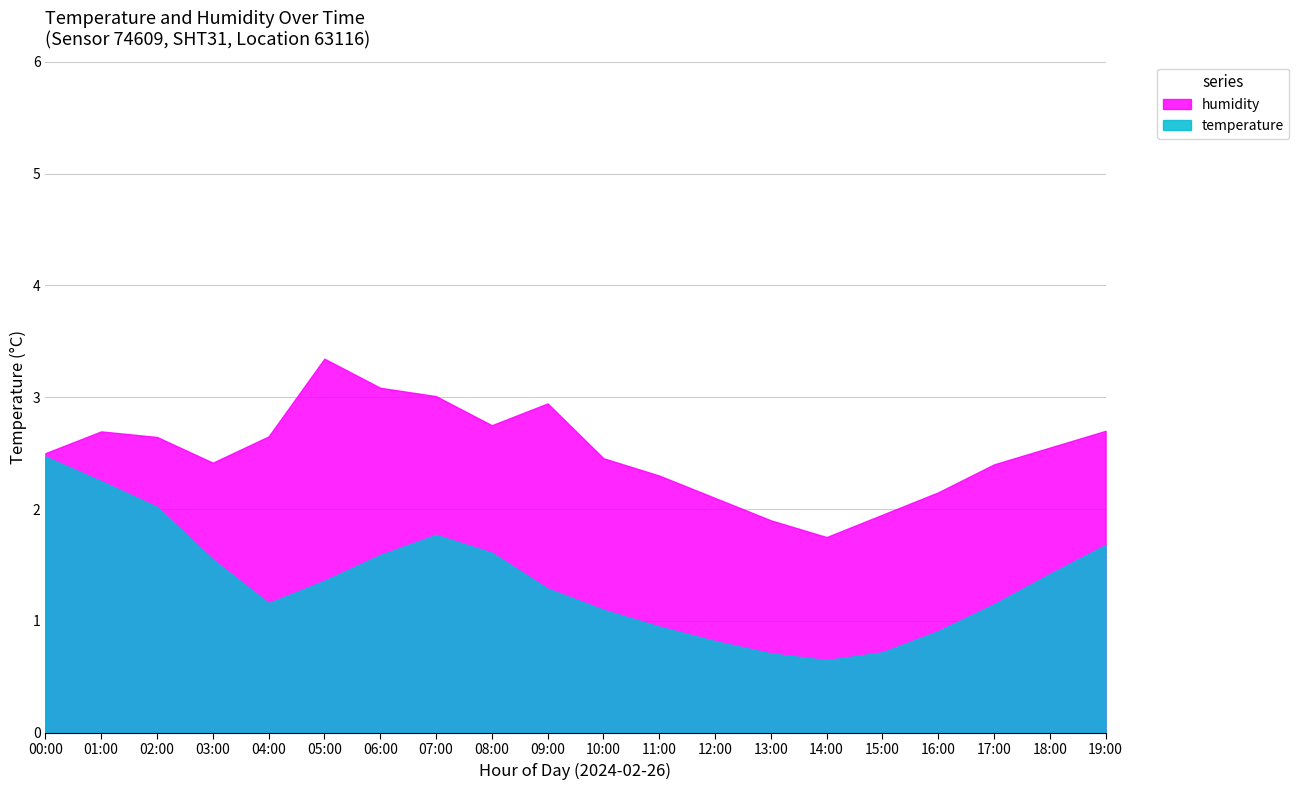

Which category has the highest value in the temperature series?

00:00